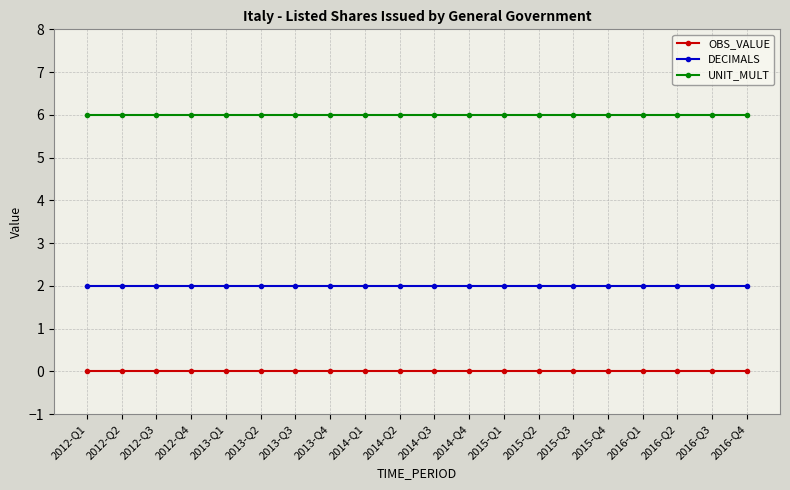

How many data points does each series have?

20